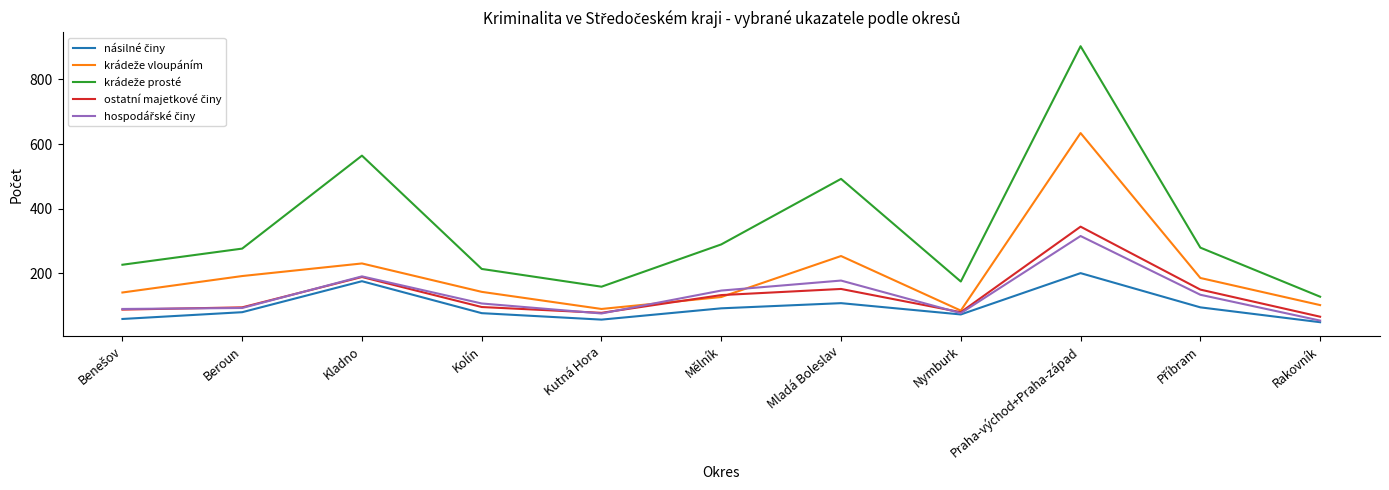

What is the difference between the highest and lowest values at Mladá Boleslav?

385